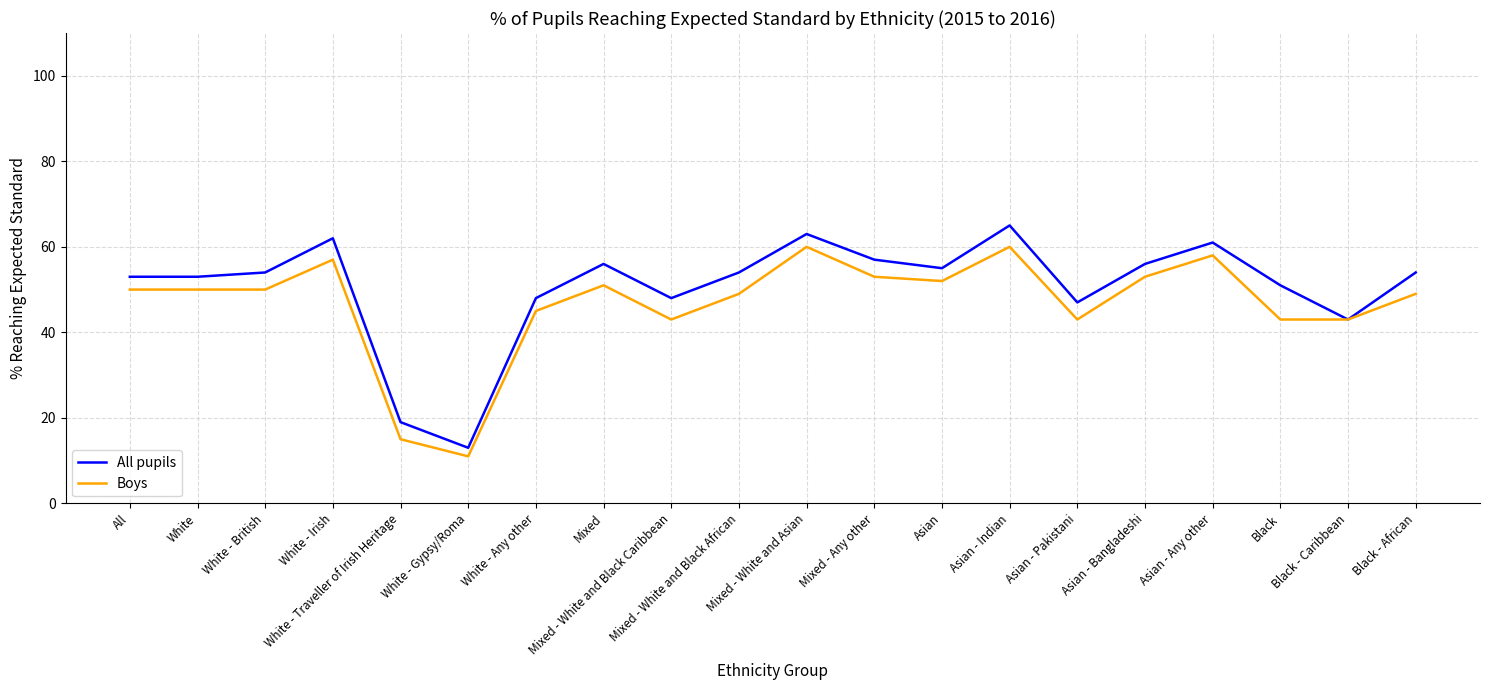

What is the minimum value for Boys?

11